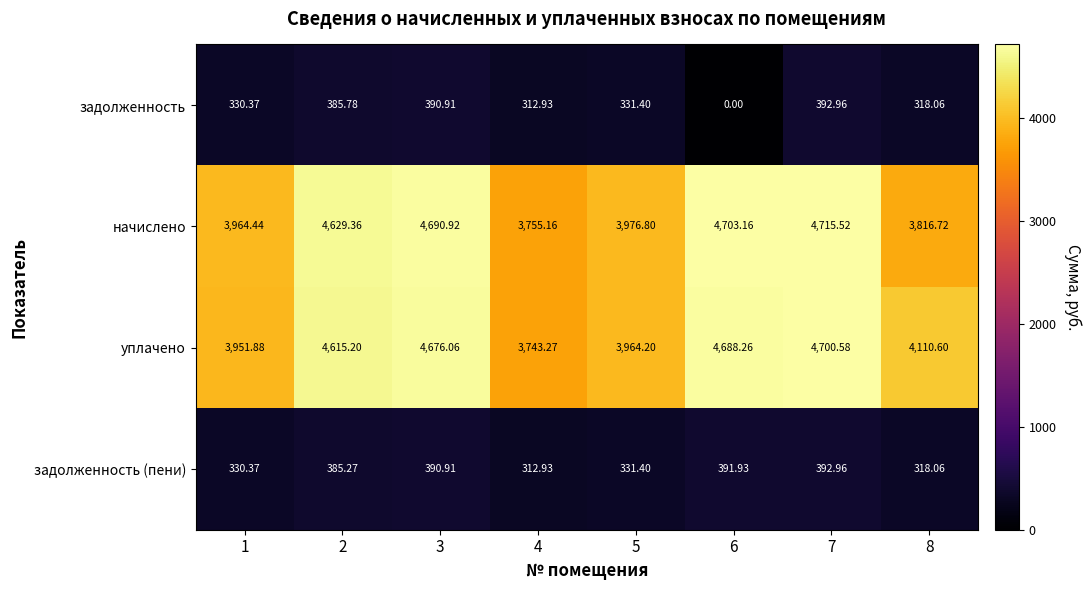

Which series has the largest range (max minus min)?

начислено